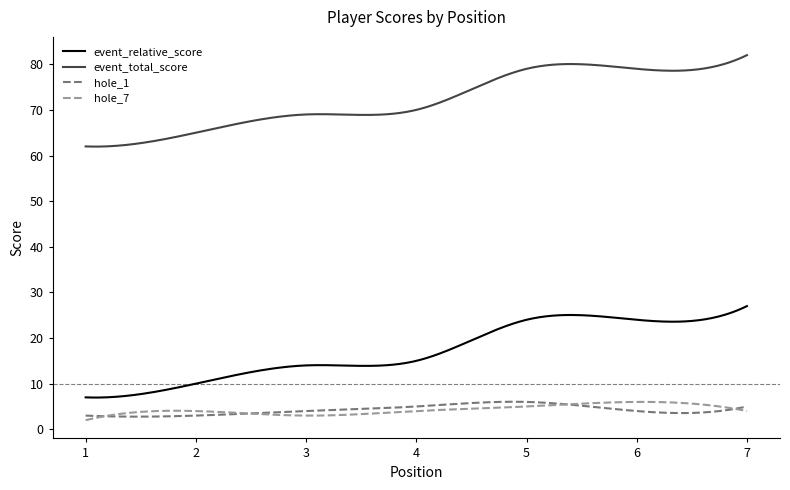

True or false: hole_7 and event_total_score intersect in this chart.

False